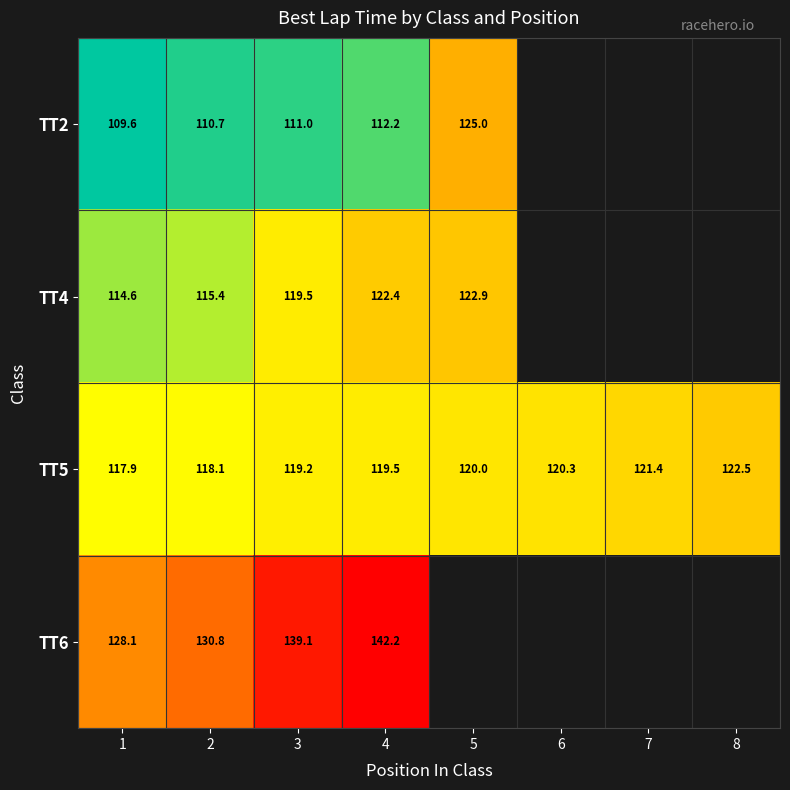

Is the value of TT6 at 4 greater than the value of TT4 at 1?

Yes